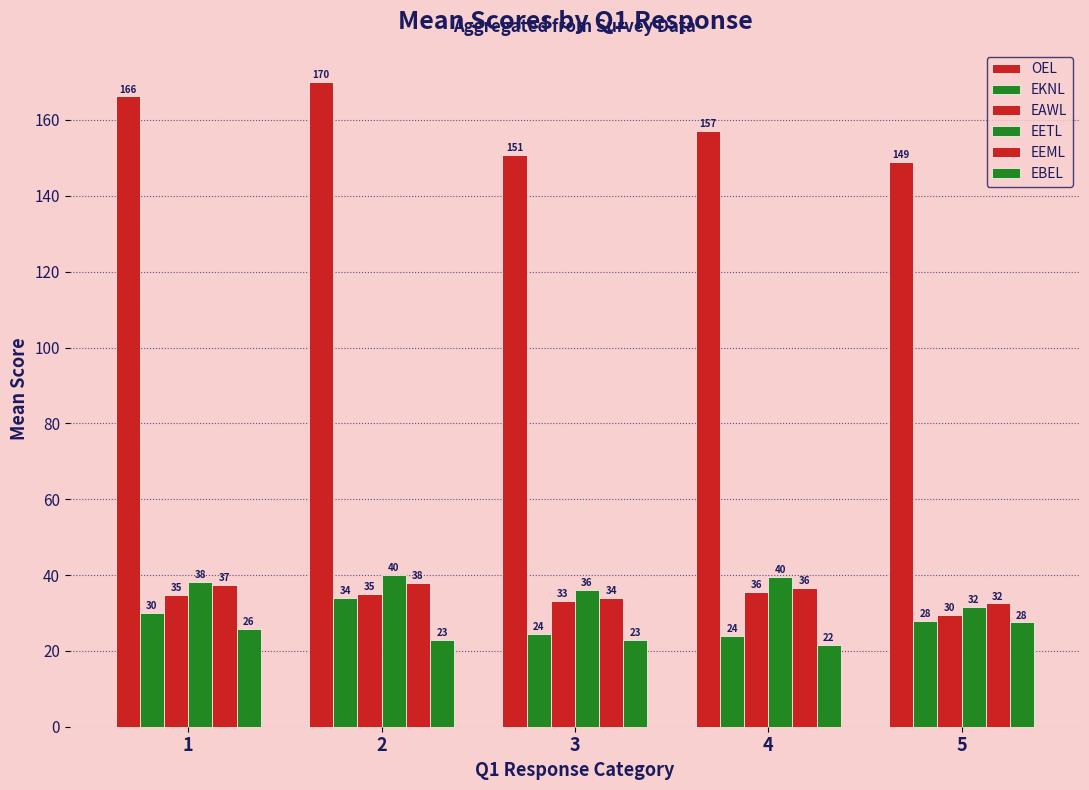

What is the difference between the second highest and second lowest values in the EBEL series?

2.7